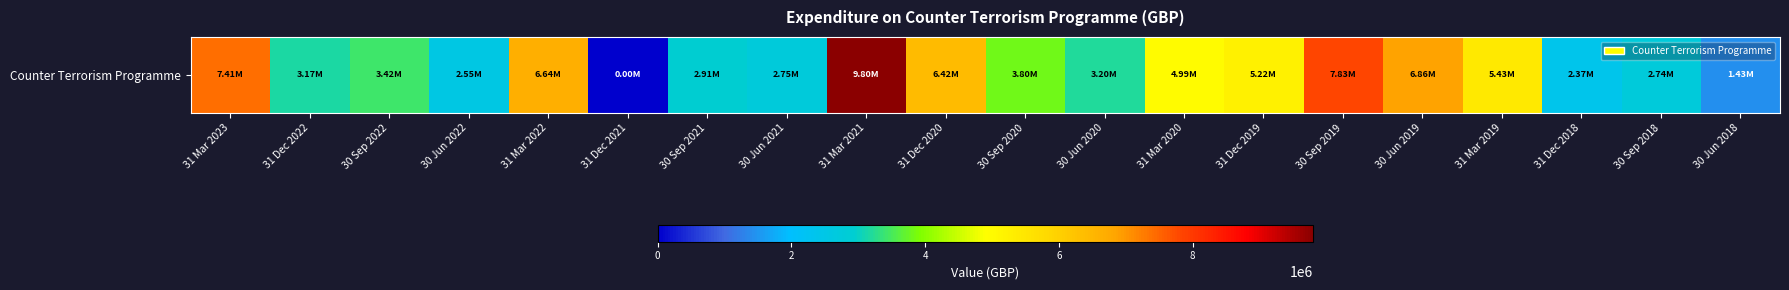

The chart shows a value of 5810617.0 at 30 Sep 2020. True or false?

False